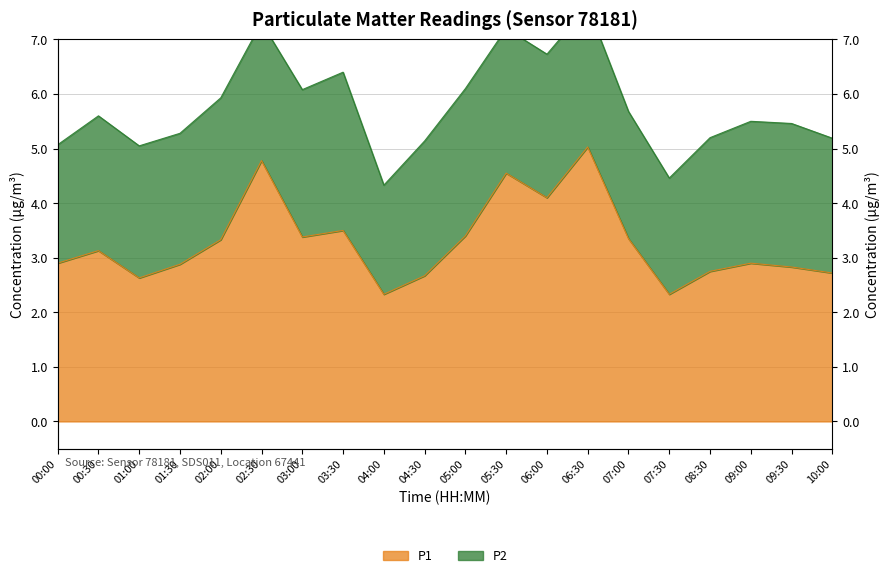

Reading right to left, extract all data points from this chart.

10:00=2.7	09:30=2.8	09:00=2.9	08:30=2.8	07:30=2.3	07:00=3.4	06:30=5.0	06:00=4.1	05:30=4.5	05:00=3.4	04:30=2.7	04:00=2.3	03:30=3.5	03:00=3.4	02:30=4.8	02:00=3.3	01:30=2.9	01:00=2.6	00:30=3.1	00:00=2.9